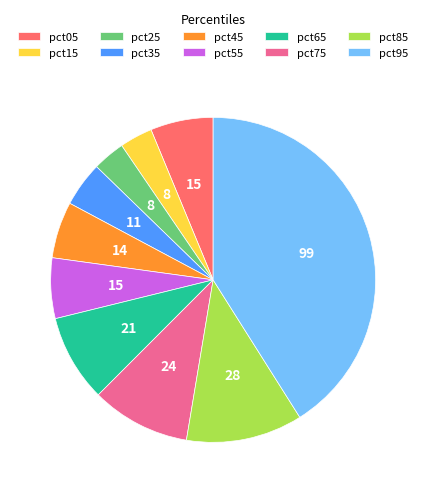

Which category has the biggest portion of the pie?

pct95